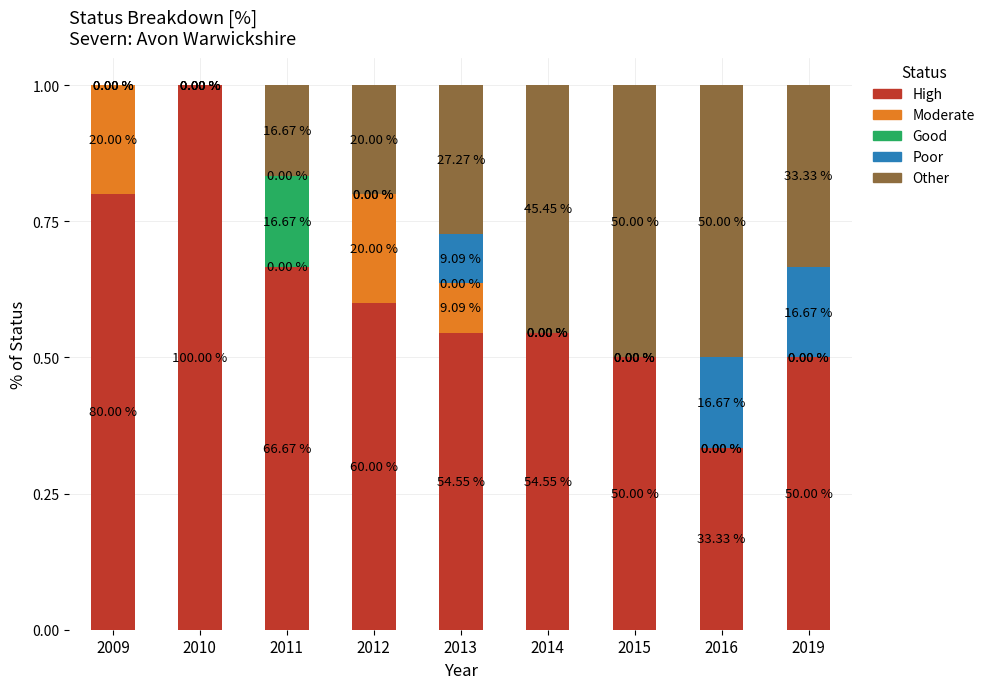

What are all the series names shown in the legend?

High, Moderate, Good, Poor, Other